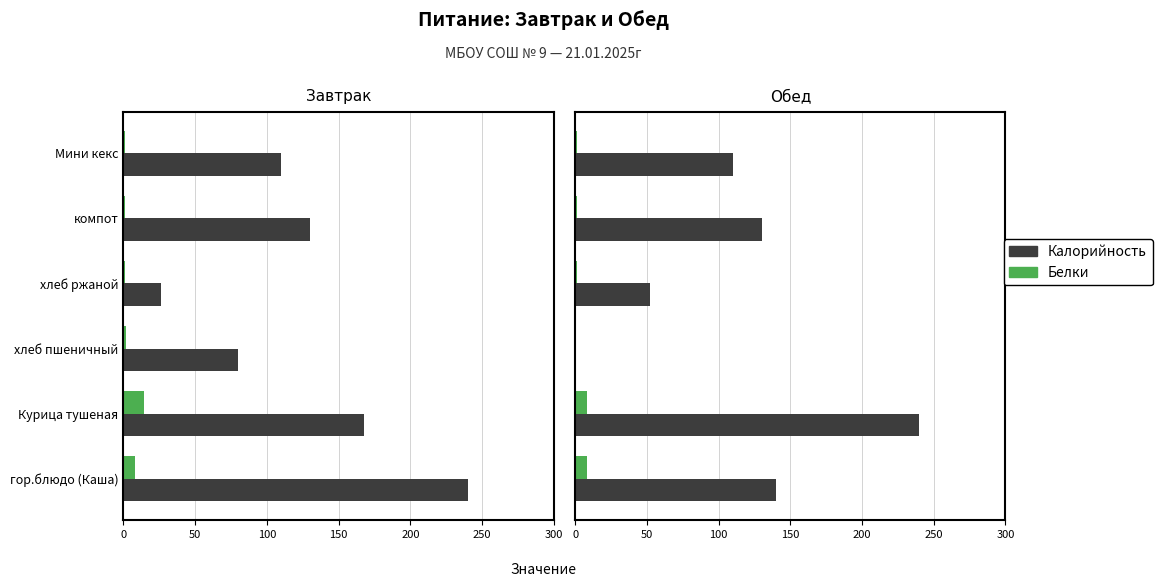

What is the difference between the maximum and minimum values in the Белки series?

8